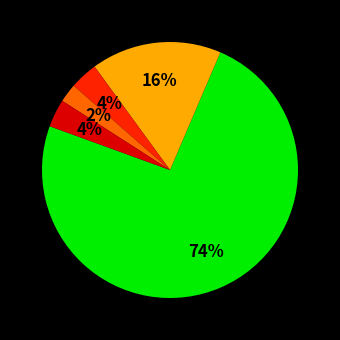

To the nearest percent, what is the difference between the largest and smallest slice percentages?

72%